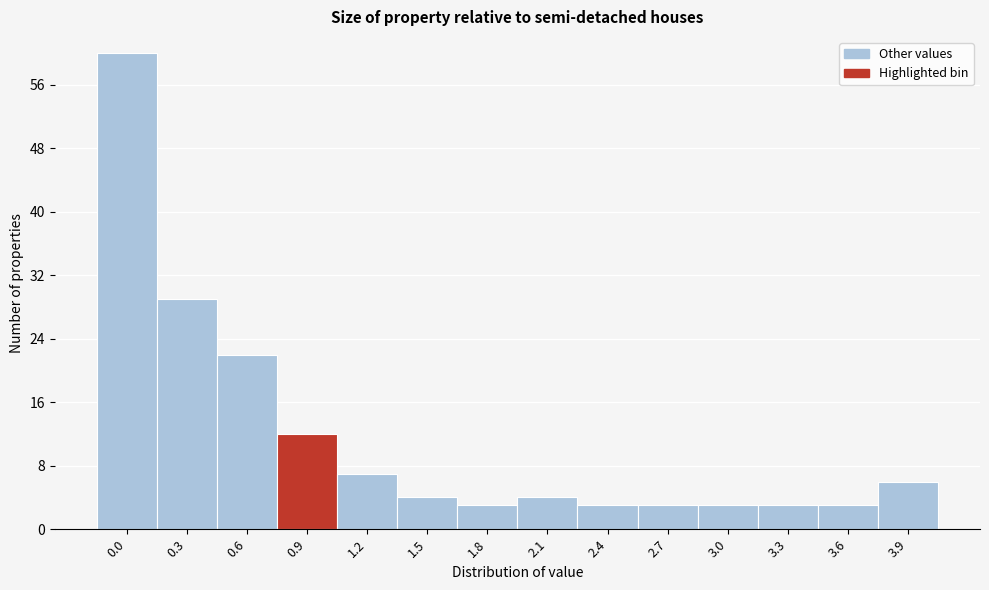

Reading left to right, list all the values displayed in this chart.

60	29	22	12	7	4	3	4	3	3	3	3	3	6